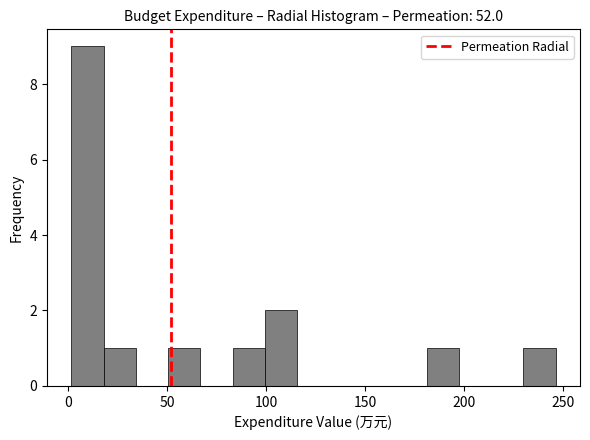

Around what value on the x-axis is the tallest bar? Give the approximate position of its centre, as read against the axis.

10